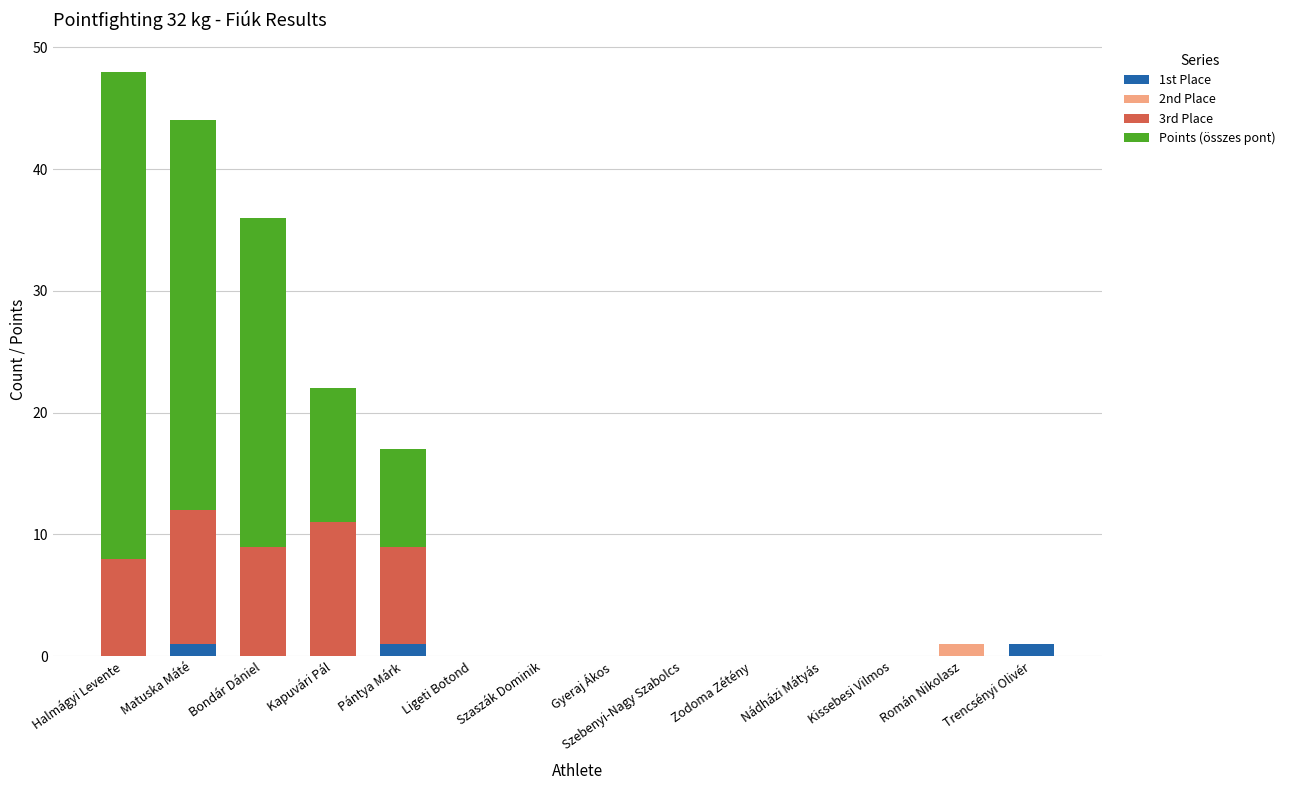

What is the total value across all series at Halmágyi Levente?

48